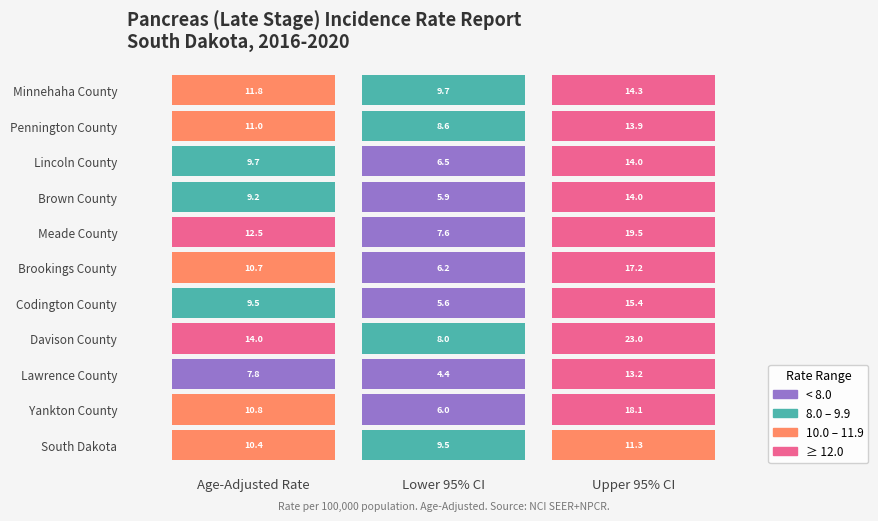

Between Age-Adjusted Rate and Upper 95% CI, which series saw the biggest shift?

Davison County